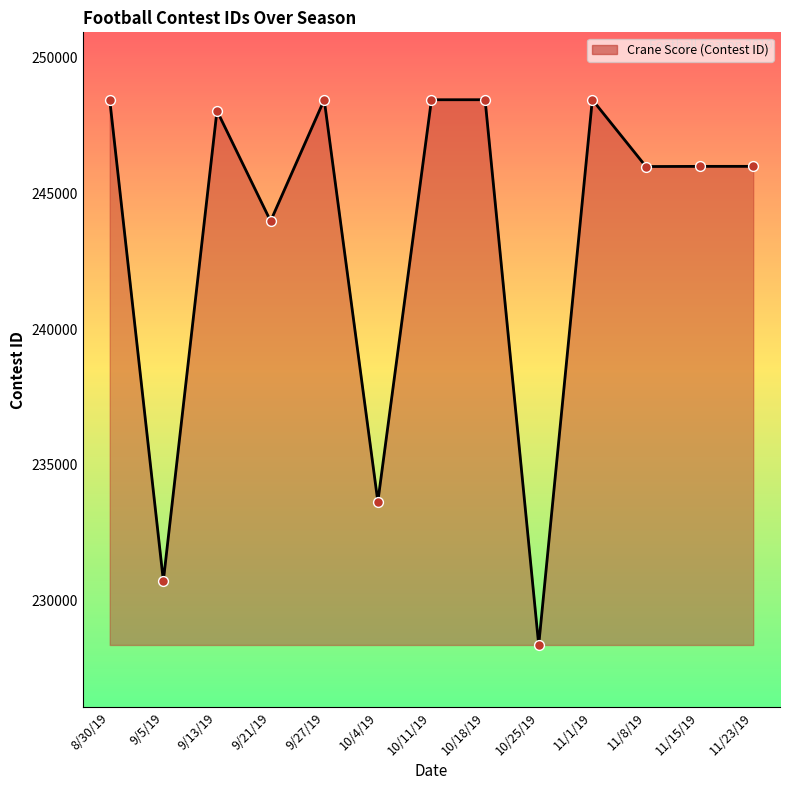

Which has a higher value, 8/30/19 or 10/25/19?

8/30/19